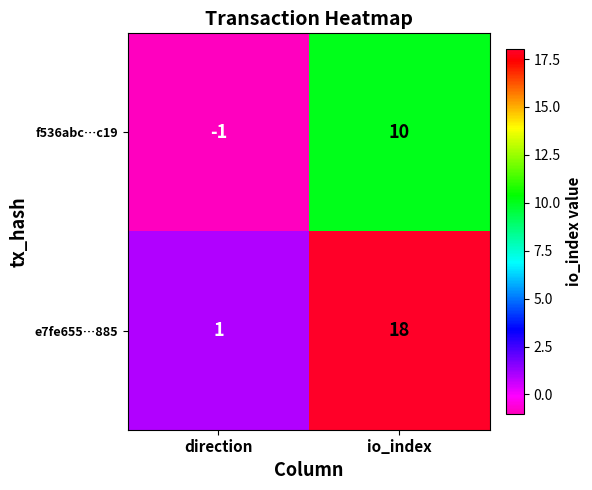

What is the lowest value of the f536abc…c19 series?

-1